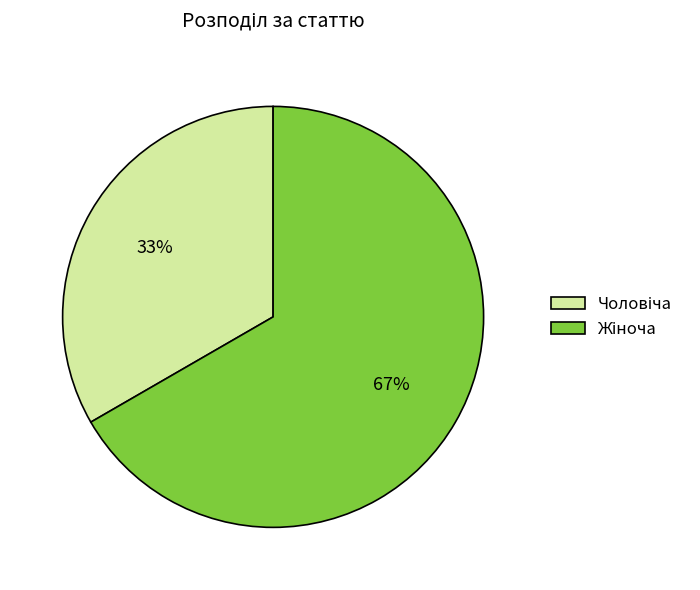

Is there a majority slice in this chart?

Yes